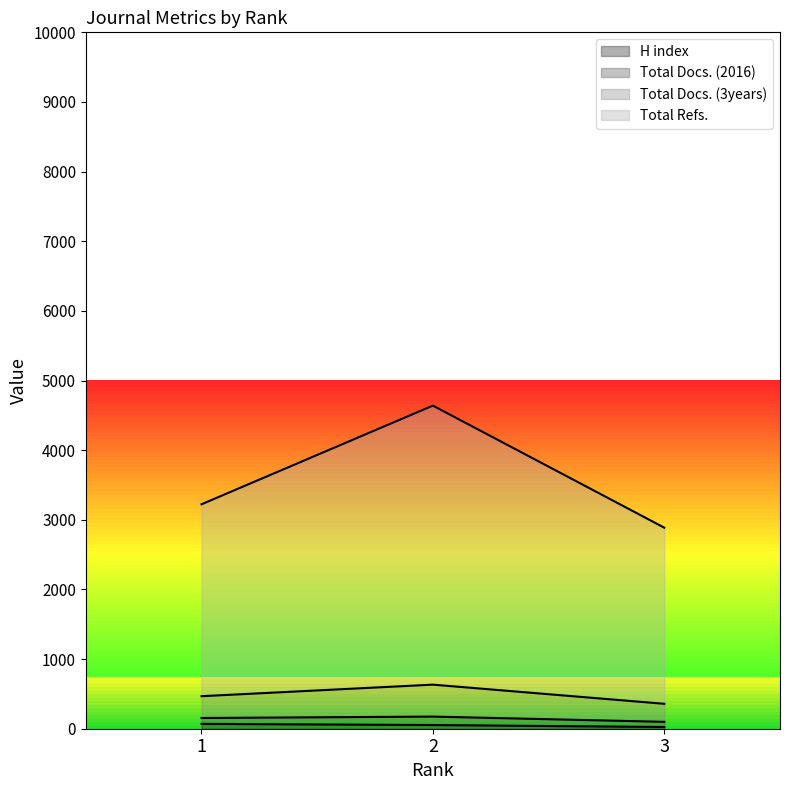

Count the H index values in the range 25 to 70.

3